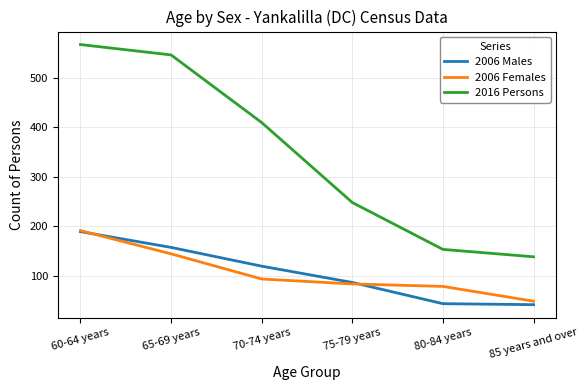

Does the chart have visible grid lines?

Yes